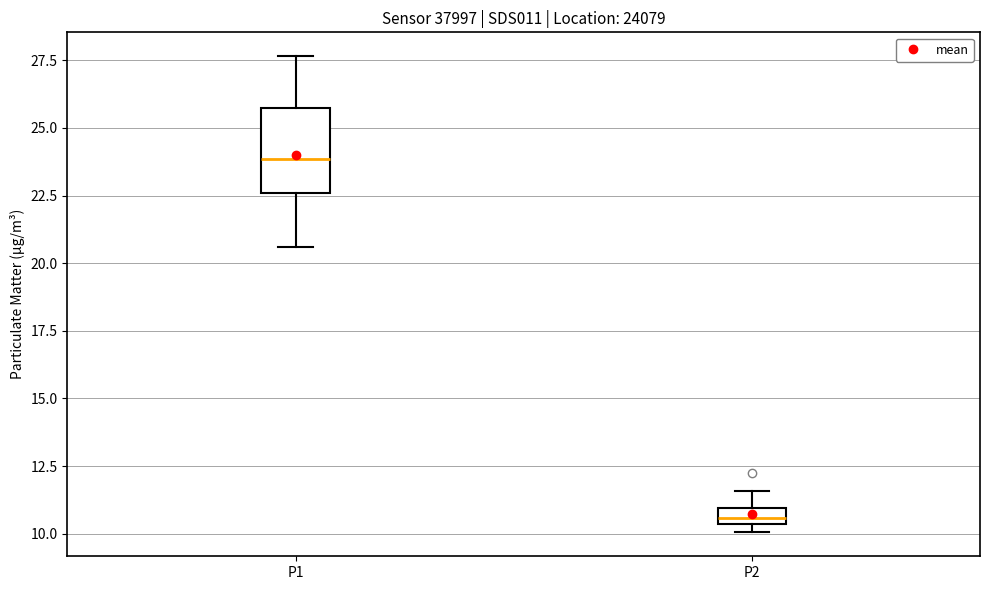

Which box has the highest median line?

P1